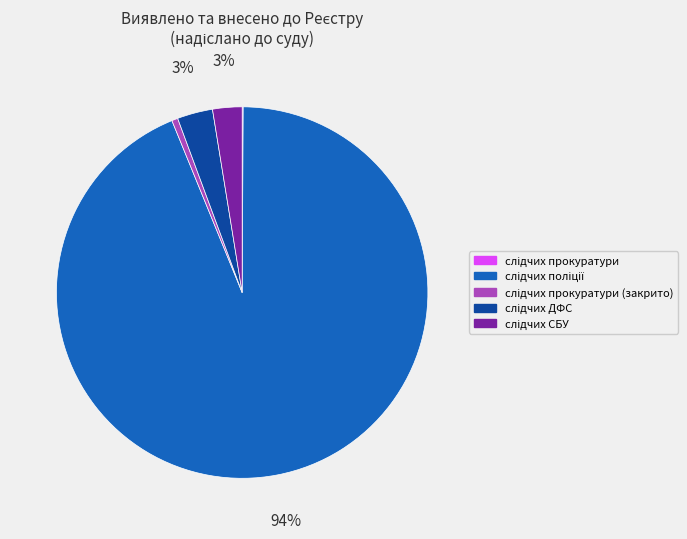

Does any single category account for the majority?

Yes